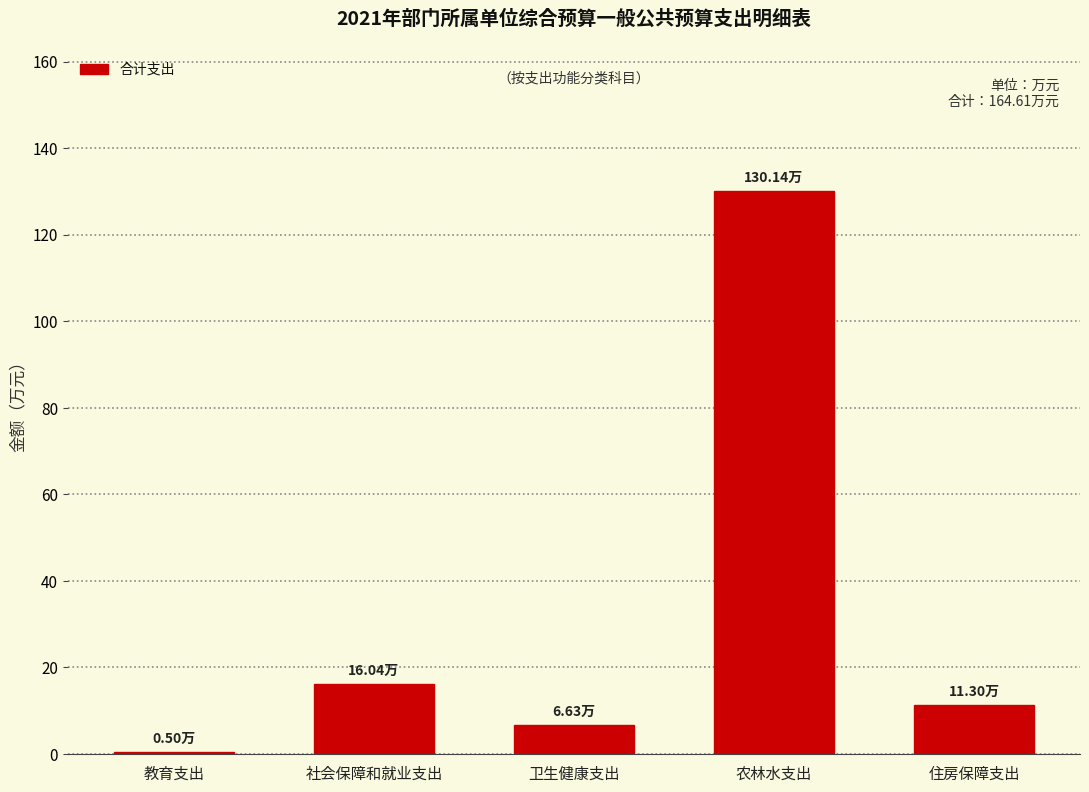

Which category has the lowest value across all series?

教育支出